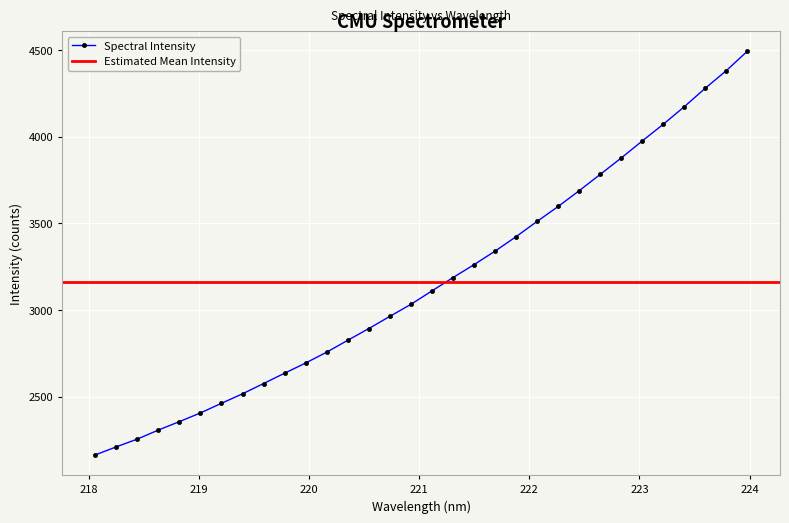

Reading left to right, list all the values displayed in this chart.

218.0596=2163.2	218.2508=2209.8	218.442=2254.5	218.6332=2306.8	218.8244=2355.4	219.0156=2405.6	219.2067=2461.2	219.3979=2516.0	219.589=2575.4	219.7801=2634.9	219.9712=2693.8	220.1623=2756.4	220.3533=2824.9	220.5444=2892.4	220.7354=2962.8	220.9264=3032.2	221.1174=3109.7	221.3083=3186.4	221.4993=3261.2	221.6902=3339.2	221.8812=3422.7	222.0721=3510.8	222.263=3596.7	222.4538=3687.6	222.6447=3781.8	222.8355=3876.6	223.0264=3974.7	223.2172=4071.1	223.408=4172.4	223.5987=4279.2	223.7895=4380.5	223.9802=4492.6